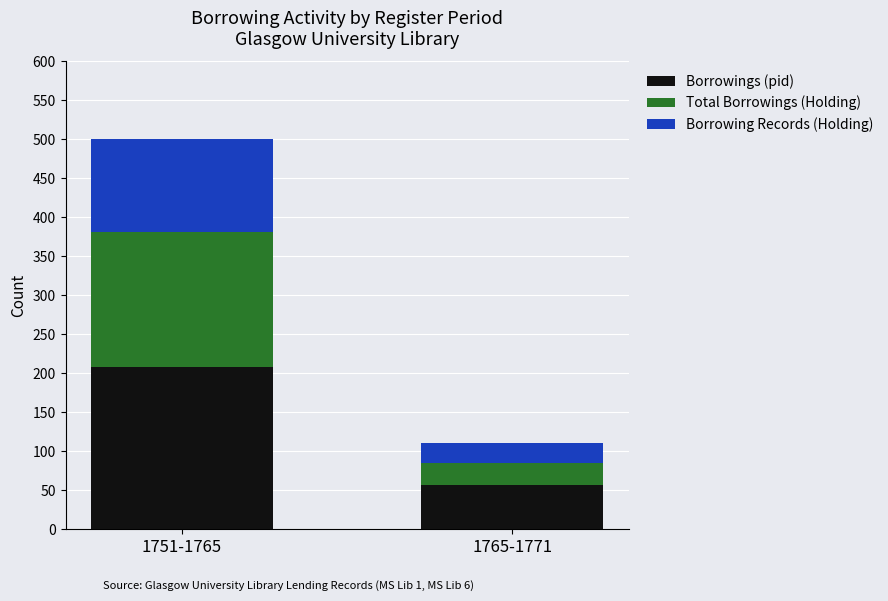

At which category is the sum across all series the highest?

1751-1765